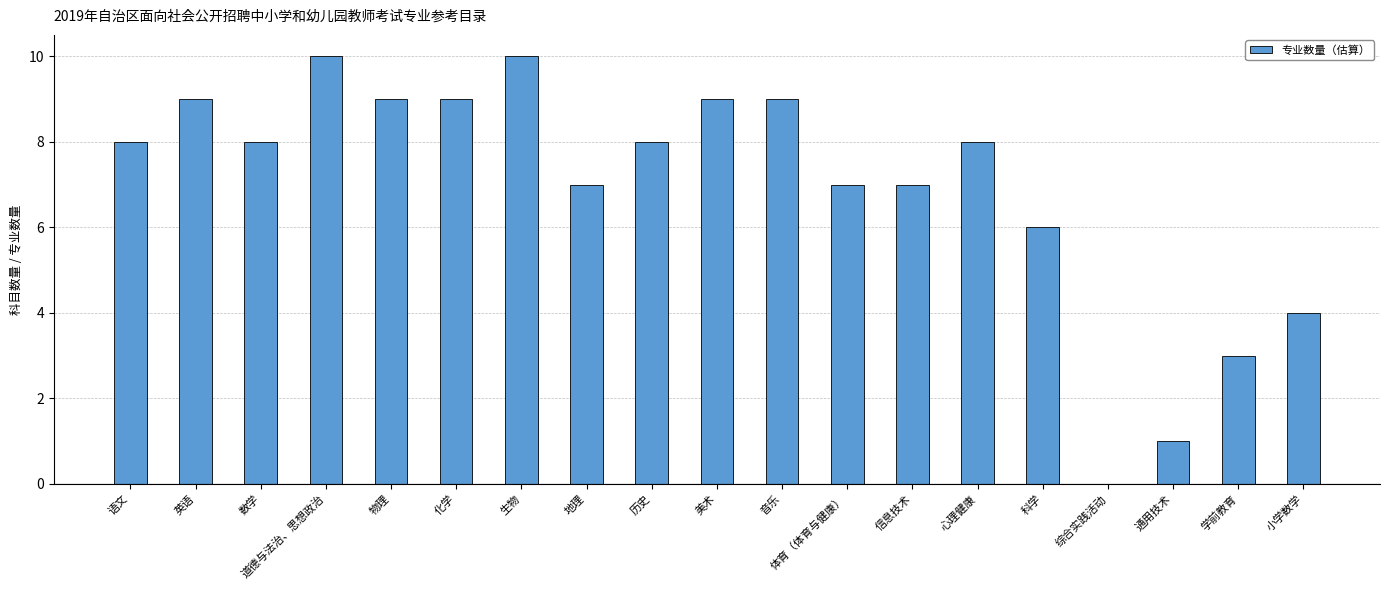

What is the difference between the values at 历史 and 综合实践活动?

8